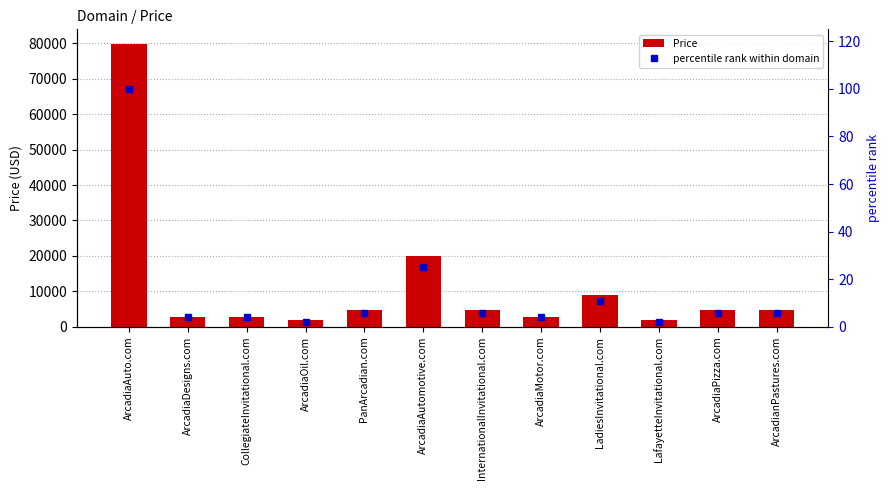

Reading left to right, list all the values displayed in this chart.

Price: 79888	2888	2888	1888	4888	19888	4888	2888	8888	1888	4888	4888
percentile rank within domain: 100	4	4	2	6	25	6	4	11	2	6	6